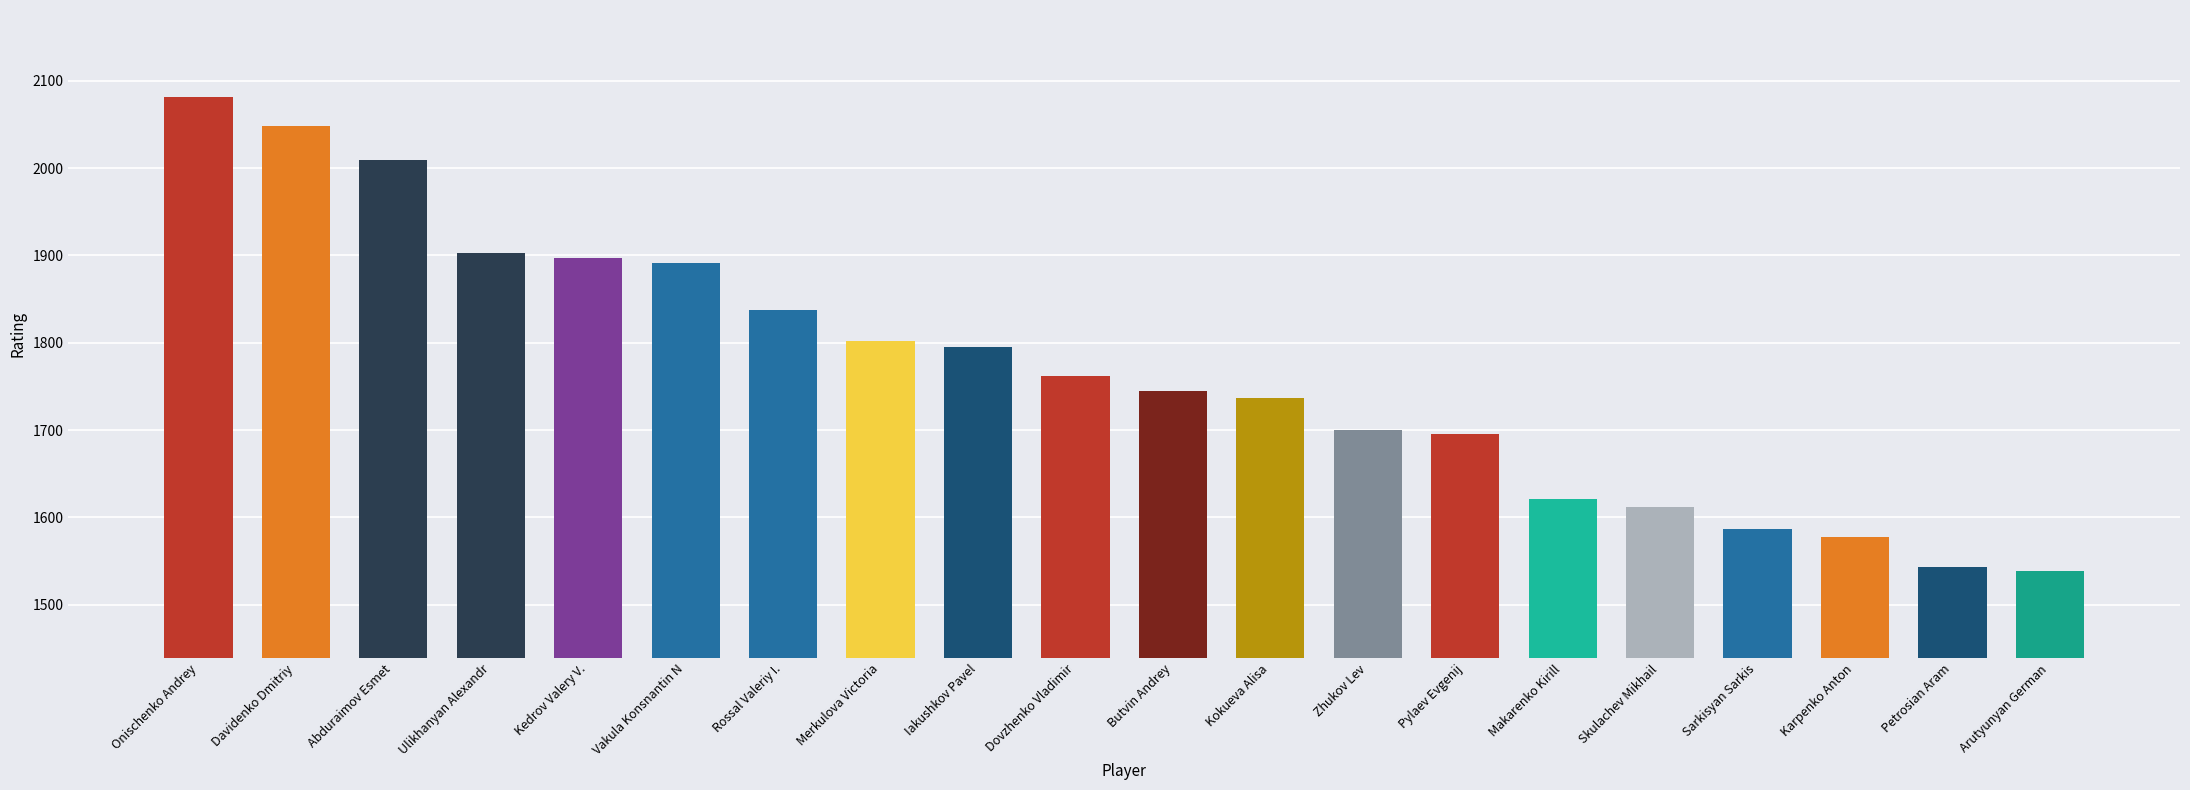

What is the average value?

1769